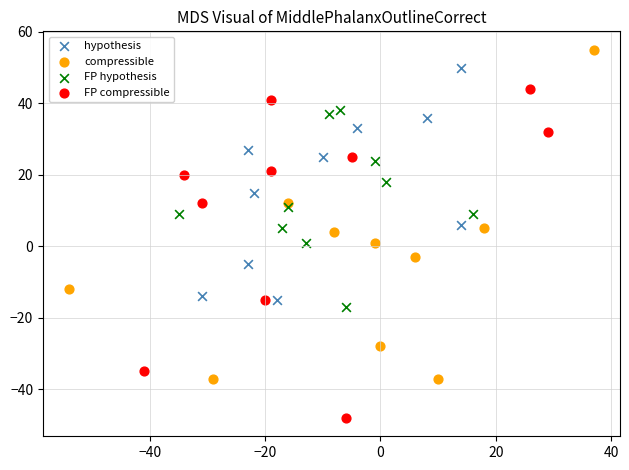

Which series contains the lowest Y value?

FP compressible